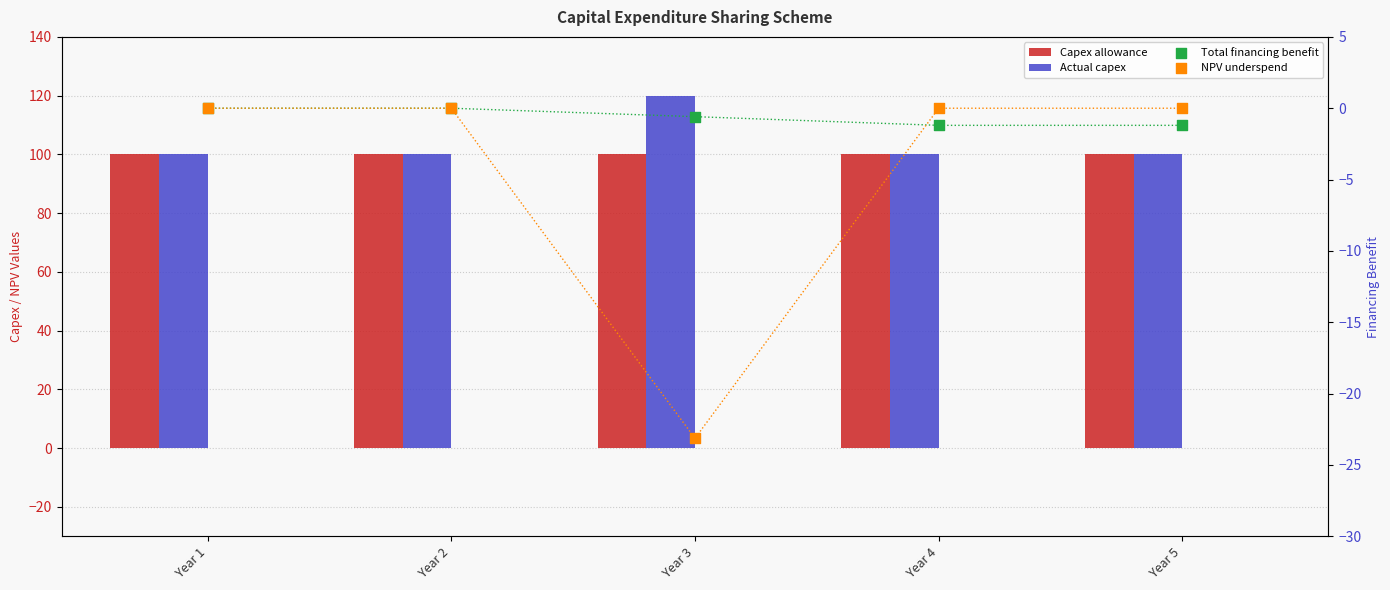

Which series contains the highest Y value?

Actual capex